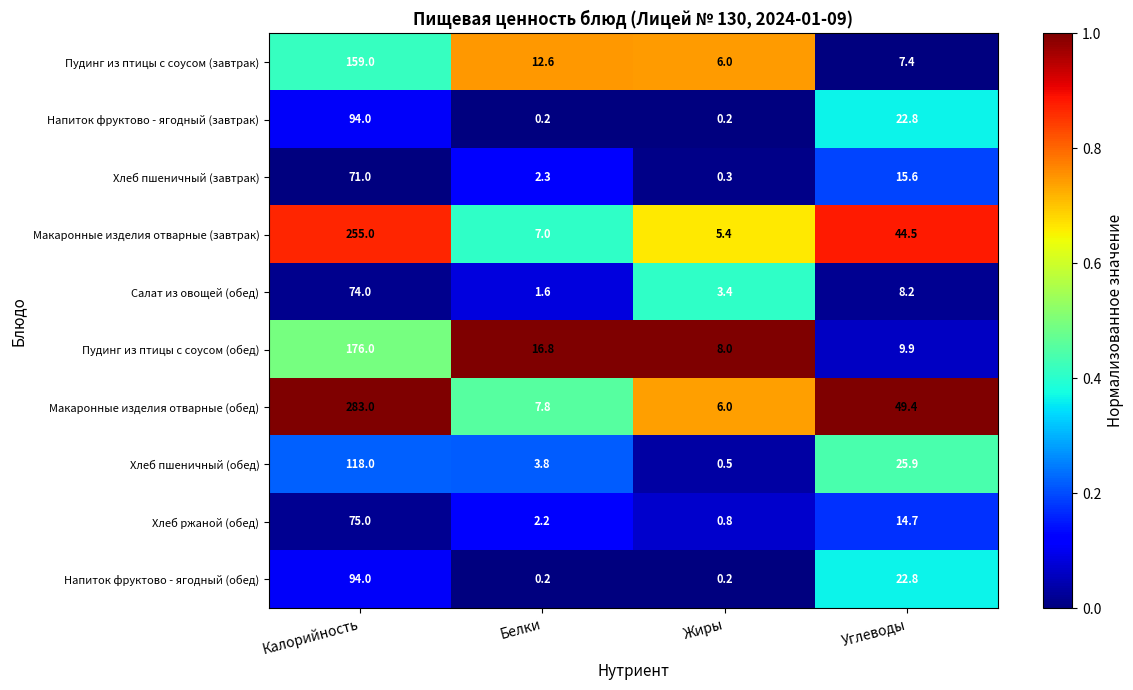

At how many categories does at least one series exceed 0?

4